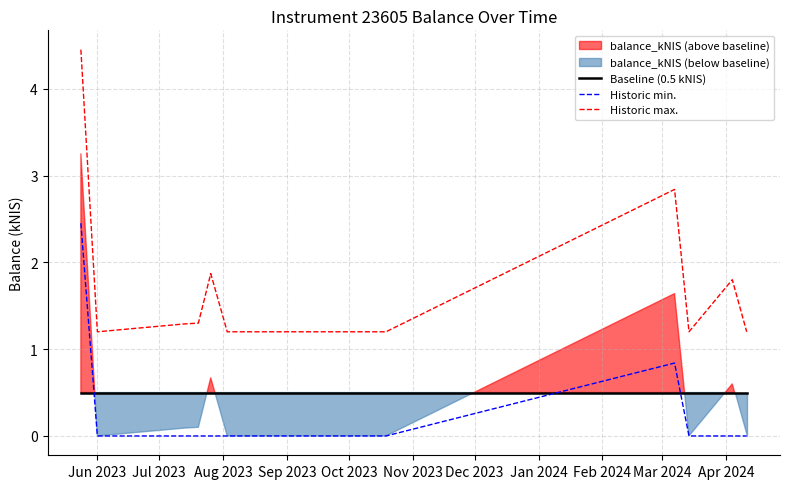

What is the average value of the Historic max. series?

1.8